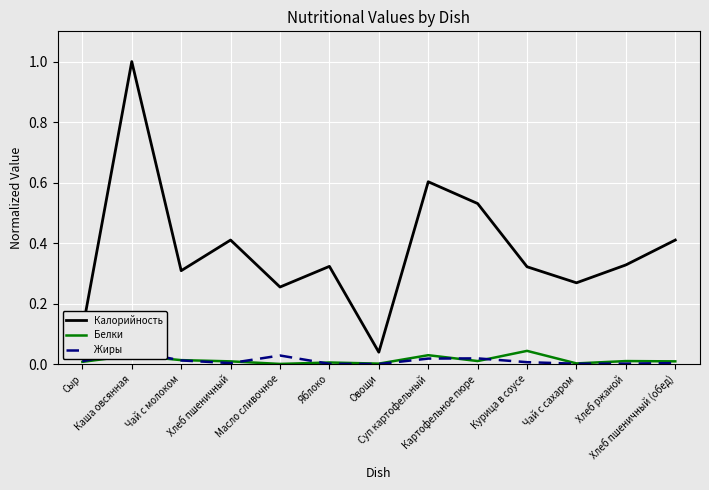

Which category has the highest value in the Белки series?

Курица в соусе